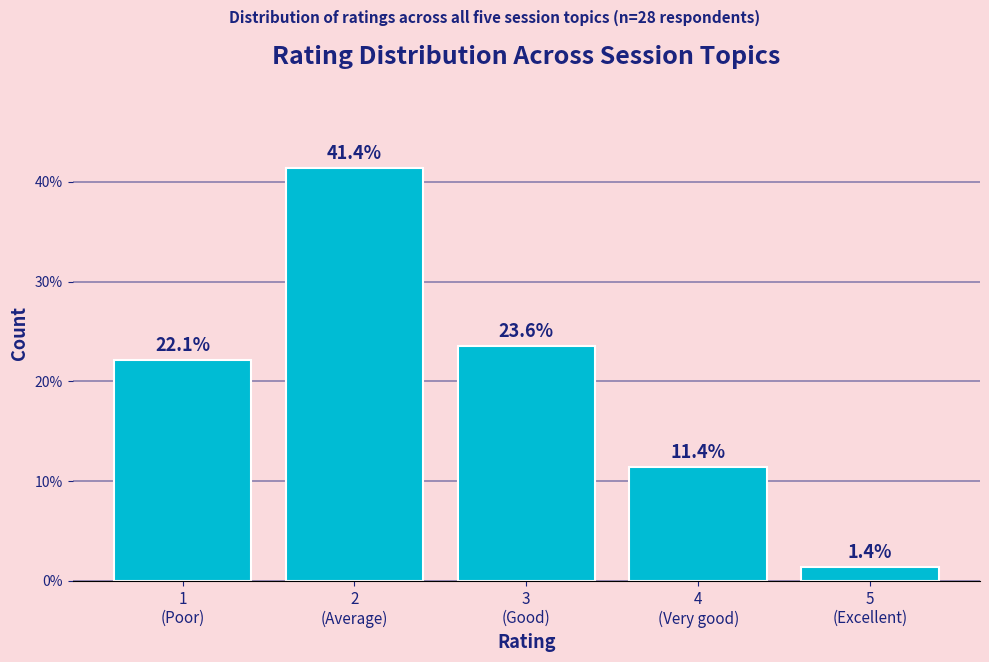

Reading left to right, extract all data points from this chart.

22.1	41.4	23.6	11.4	1.4